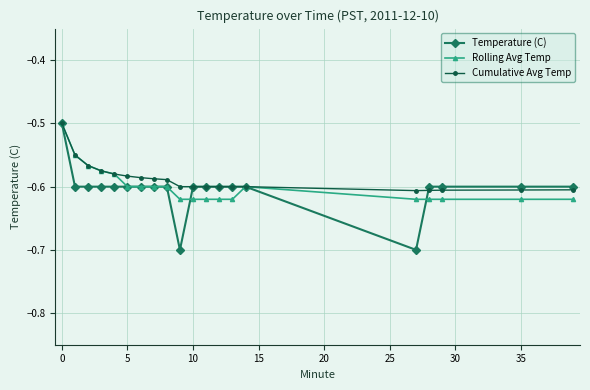

How many lines are shown in the chart?

3